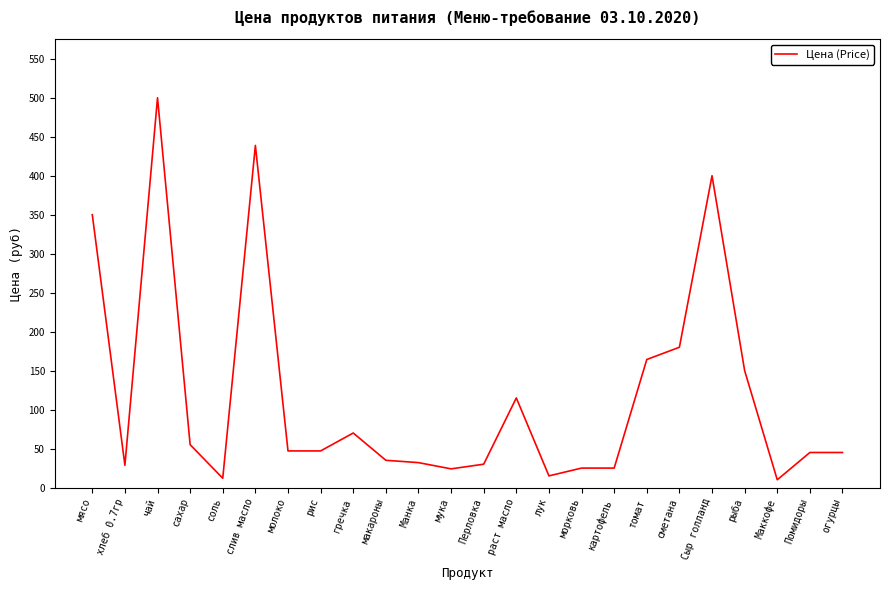

Where does the data first go above 47?

мясо